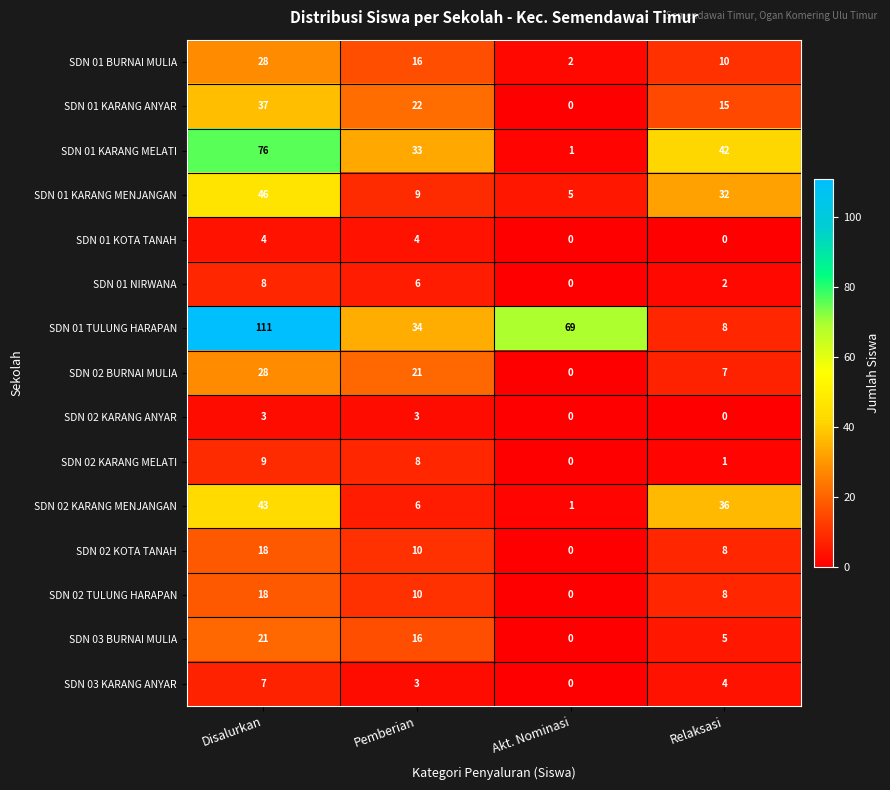

What is the difference between the SDN 02 BURNAI MULIA values at Relaksasi and Pemberian?

14